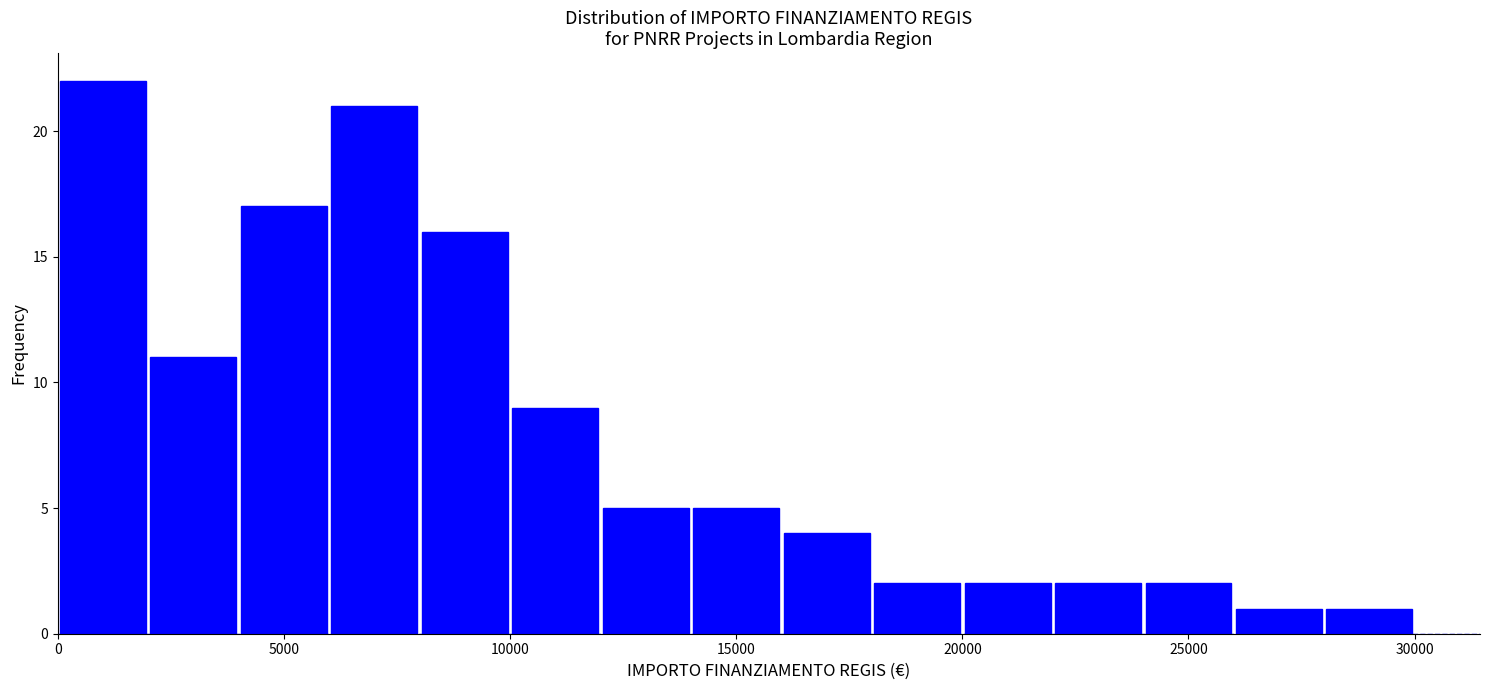

Reading left to right, list every bar in this chart as the range it spans on the x-axis followed by its height. The values are not printed on the chart, so give them approximately, as read against the axis.

0 to 2000: 22
2000 to 4000: 11
4000 to 6000: 17
6000 to 8000: 21
8000 to 10000: 16
10000 to 12000: 9
12000 to 14000: 5
14000 to 16000: 5
16000 to 18000: 4
18000 to 20000: 2
20000 to 22000: 2
22000 to 24000: 2
24000 to 26000: 2
26000 to 28000: 1
28000 to 30000: 1